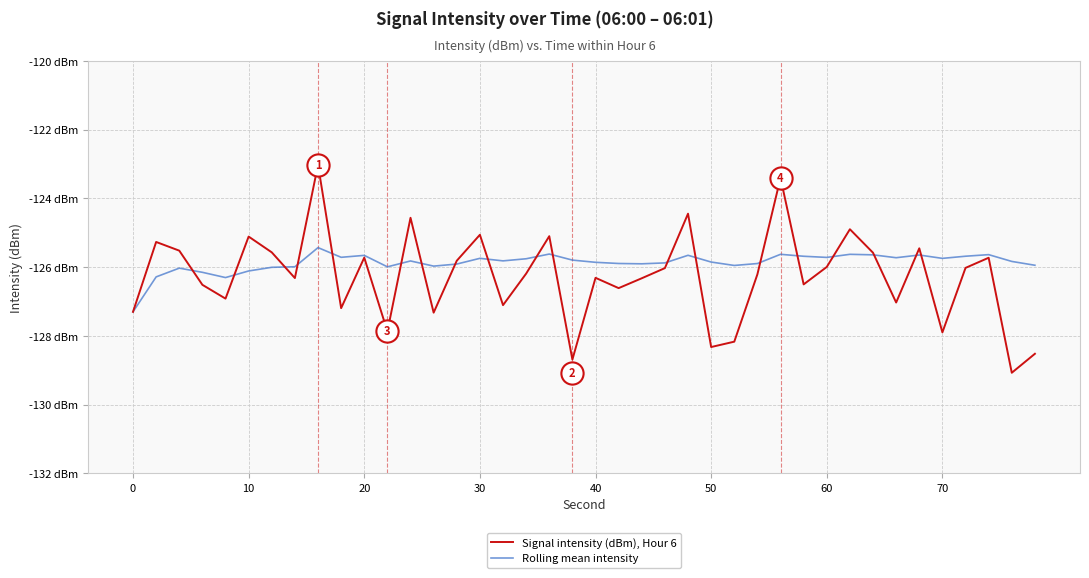

Reading left to right, transcribe all the data shown in this chart.

Signal intensity (dBm), Hour 6: -127.3	-125.3	-125.5	-126.5	-126.9	-125.1	-125.6	-126.3	-123.0	-127.2	-125.7	-127.9	-124.6	-127.3	-125.8	-125.1	-127.1	-126.2	-125.1	-128.7	-126.3	-126.6	-126.3	-126.0	-124.4	-128.3	-128.2	-126.2	-123.4	-126.5	-126.0	-124.9	-125.6	-127.0	-125.5	-127.9	-126.0	-125.7	-129.1	-128.5
Rolling mean intensity: -127.3	-126.3	-126.0	-126.1	-126.3	-126.1	-126.0	-126.0	-125.4	-125.7	-125.7	-126.0	-125.8	-126.0	-125.9	-125.7	-125.8	-125.8	-125.6	-125.8	-125.9	-125.9	-125.9	-125.9	-125.7	-125.9	-125.9	-125.9	-125.6	-125.7	-125.7	-125.6	-125.6	-125.7	-125.6	-125.7	-125.7	-125.6	-125.8	-125.9